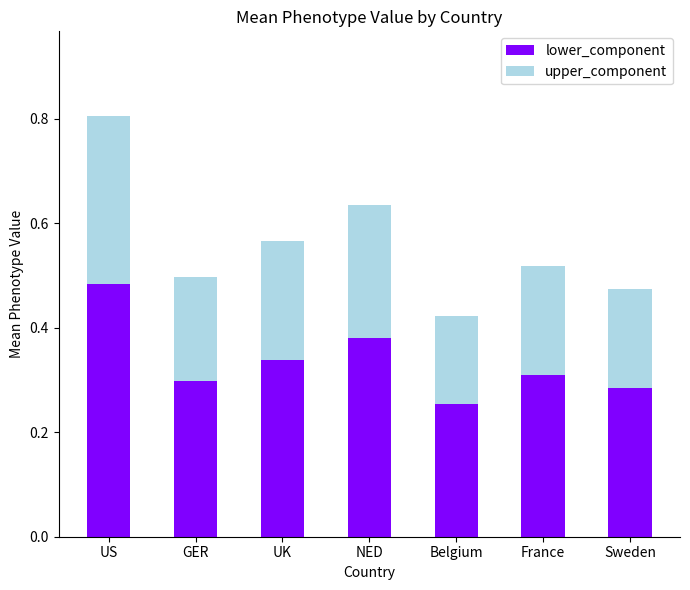

How many data points does each series have?

7